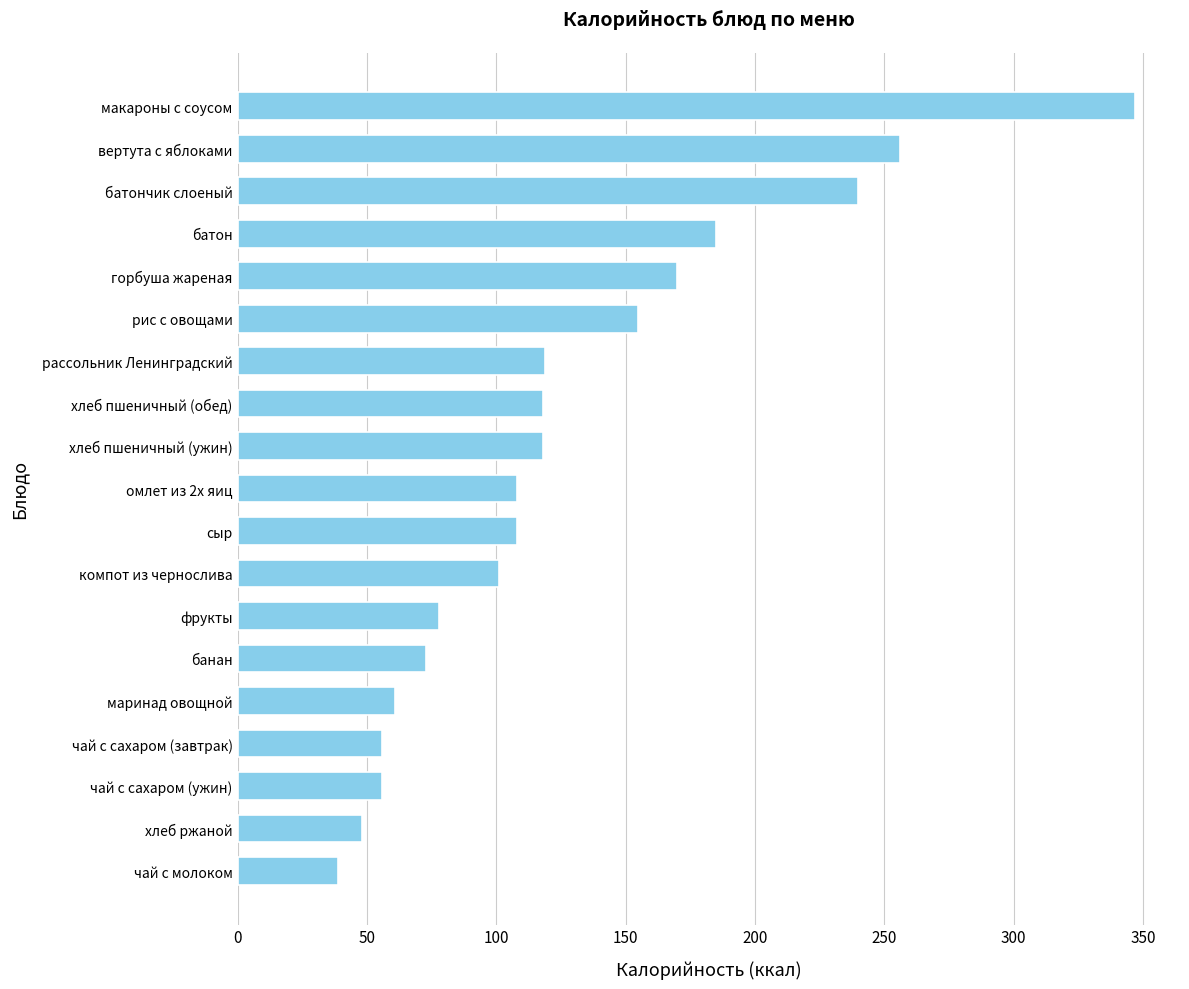

What is the ratio of the value at банан to the value at вертута с яблоками?

0.3